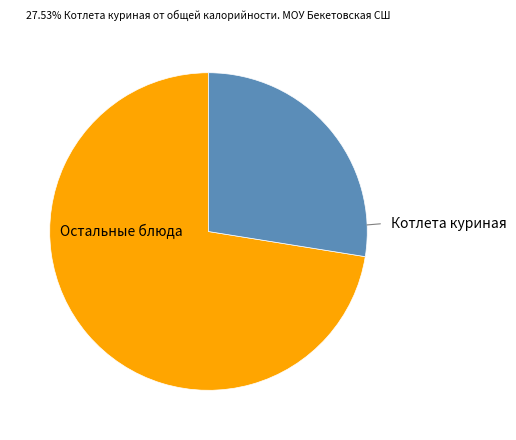

Is there any slice that represents more than half of the pie?

Yes